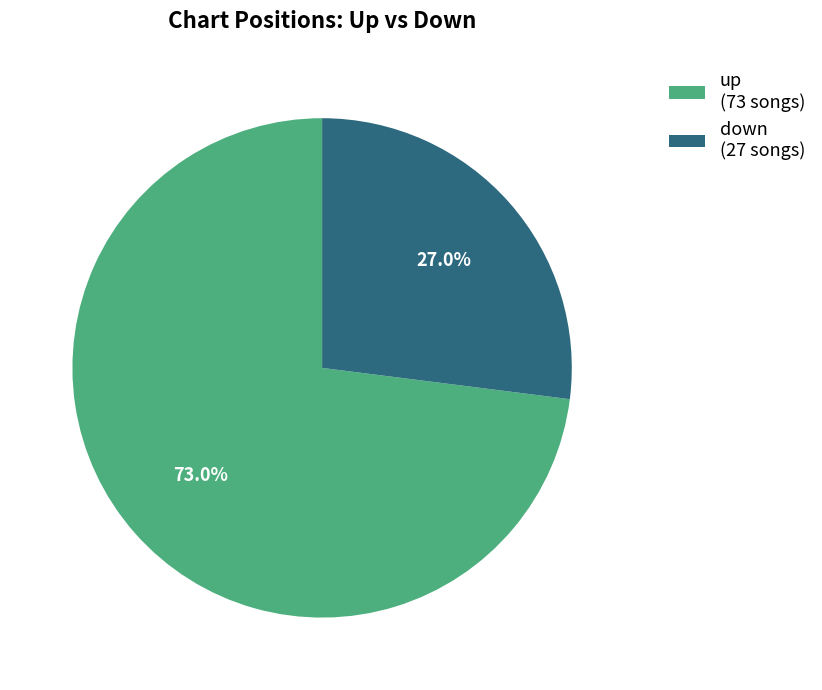

The down slice represents 34% of the pie. True or false?

False